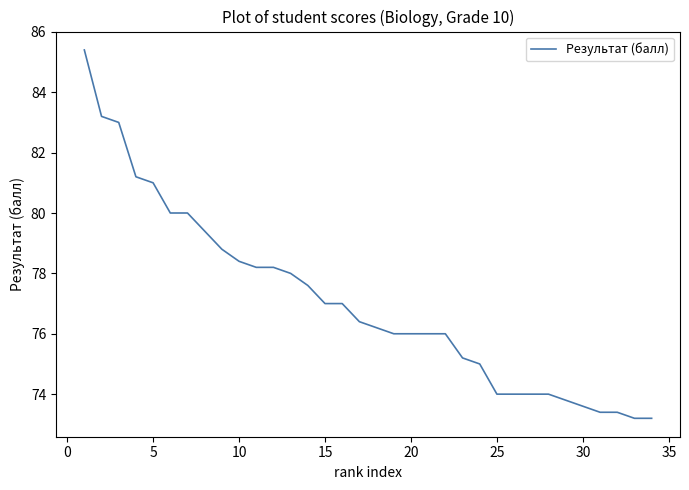

What is the difference between the maximum and minimum values?

12.2